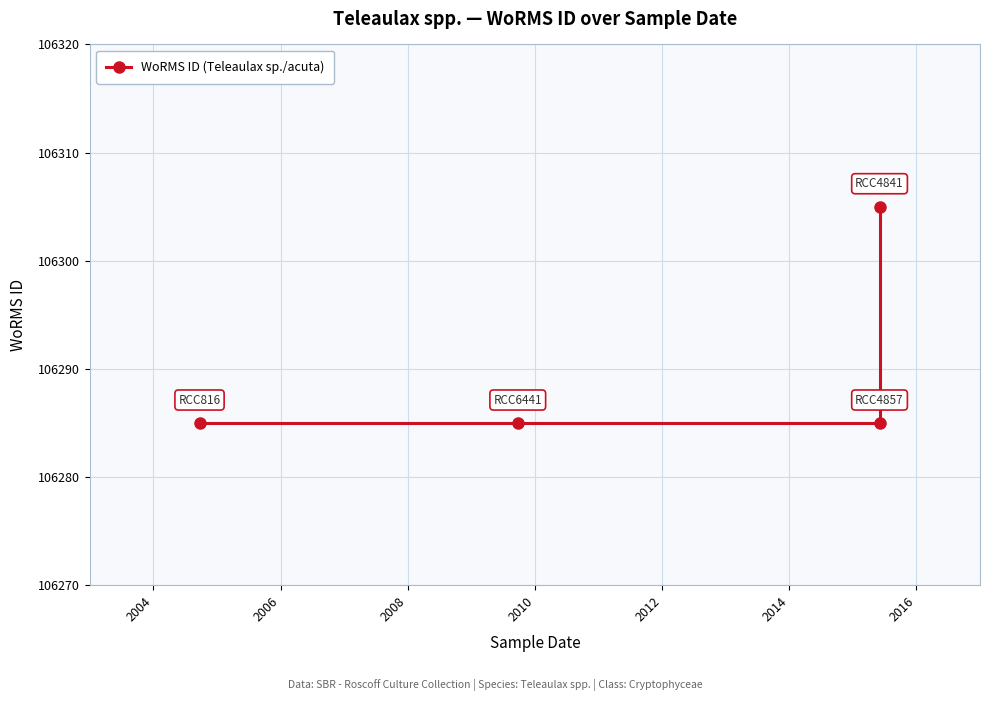

What is the maximum value shown in the chart?

106305